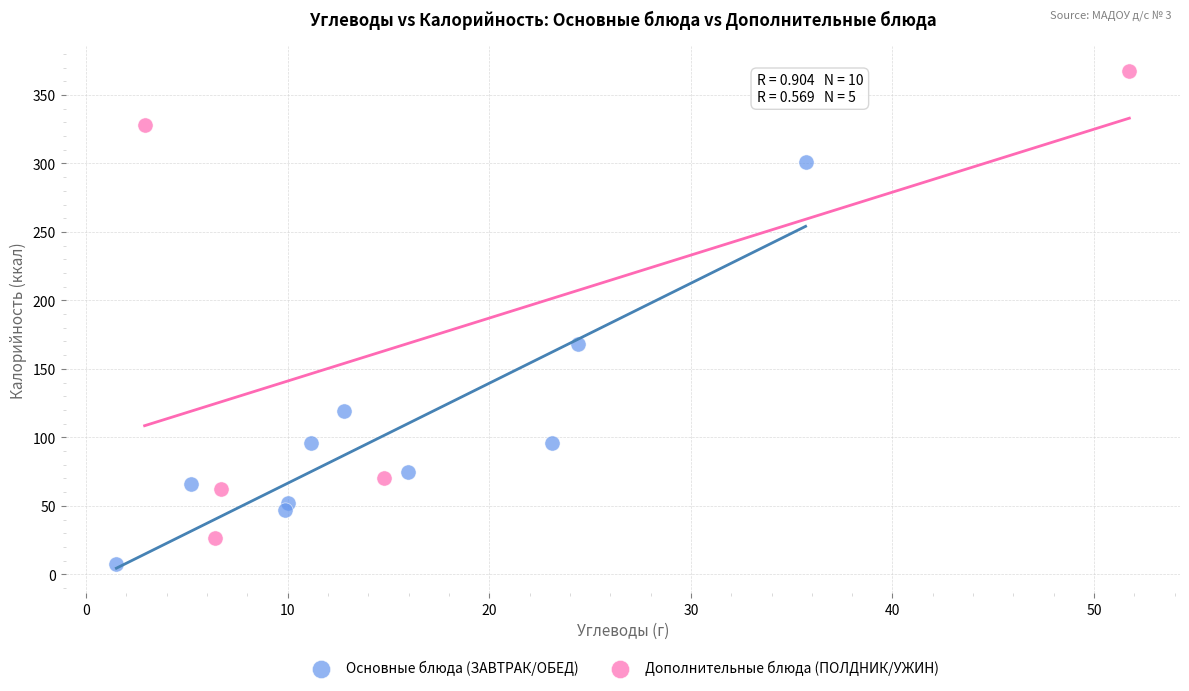

Which series has the widest spread of Y values?

Дополнительные блюда (ПОЛДНИК/УЖИН)